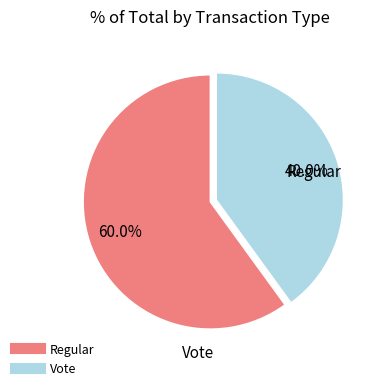

To the nearest percent, what portion does Vote represent?

40%